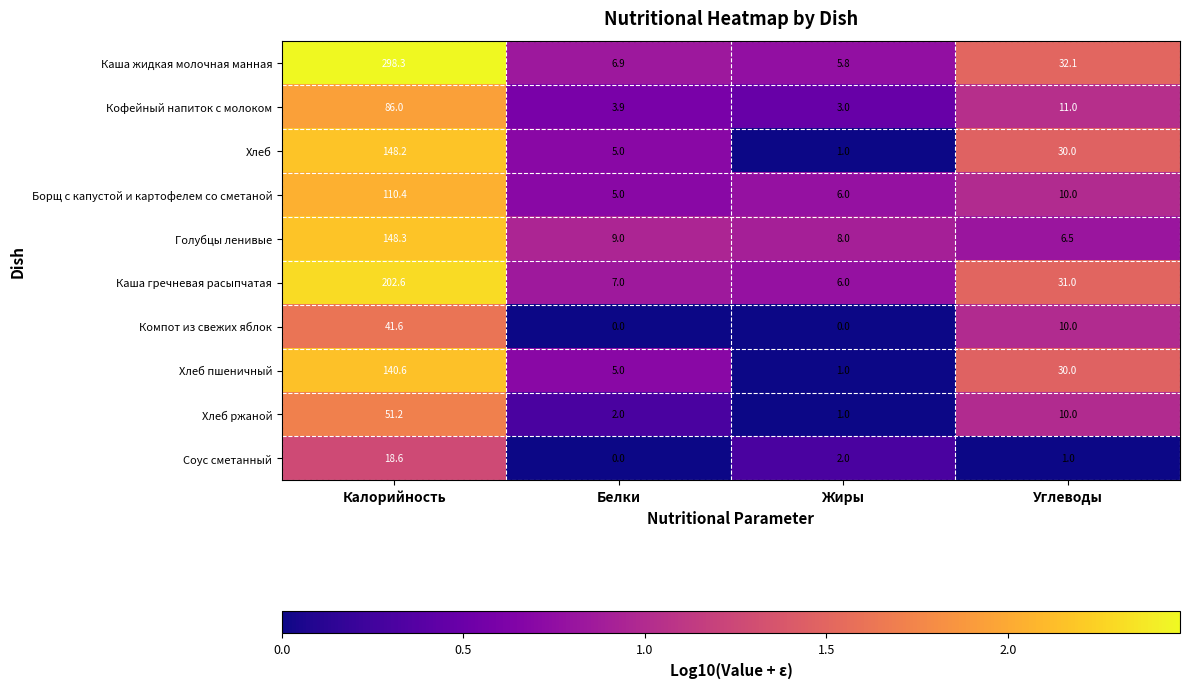

Is the value of Хлеб at Жиры greater than the value of Кофейный напиток с молоком at Углеводы?

No